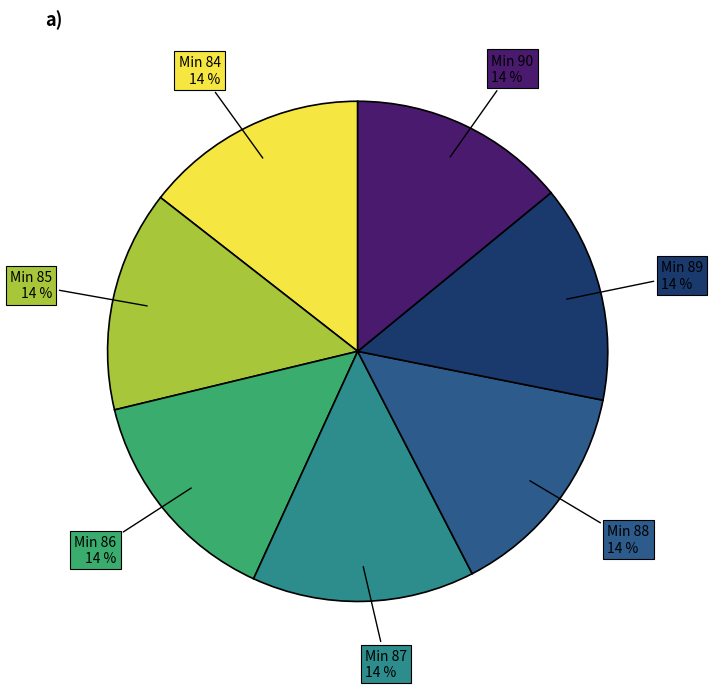

Is there a majority slice in this chart?

No